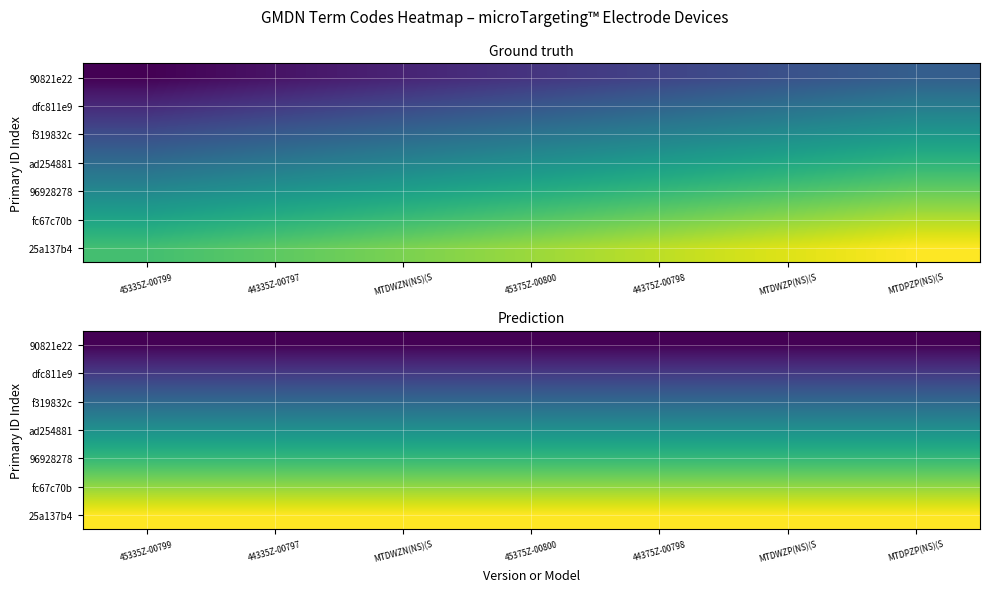

Which category has the highest value across all series?

45335Z-00799